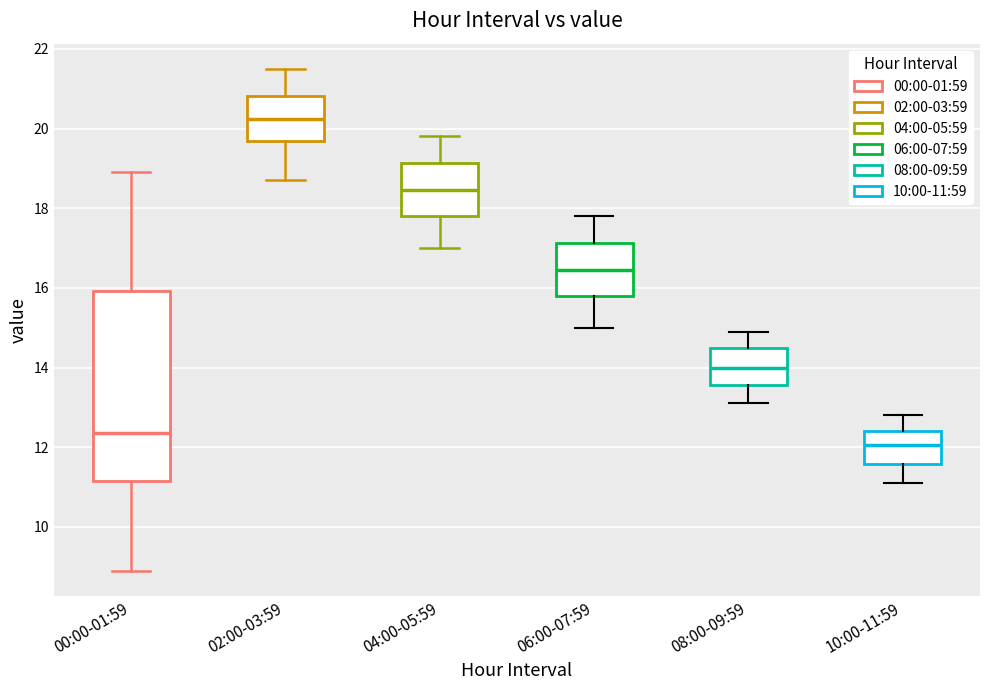

Reading left to right, read every box against the y-axis: the position of its median line, the range the box covers, and the ends of its whiskers. The values are not printed on the chart, so give them approximately, as read against the axis.

00:00-01:59: median 12.4, box 11.2 to 16.0, whiskers 9.0 to 19.0
02:00-03:59: median 20.2, box 19.6 to 20.8, whiskers 18.8 to 21.6
04:00-05:59: median 18.4, box 17.8 to 19.2, whiskers 17.0 to 19.8
06:00-07:59: median 16.4, box 15.8 to 17.2, whiskers 15.0 to 17.8
08:00-09:59: median 14.0, box 13.6 to 14.6, whiskers 13.2 to 15.0
10:00-11:59: median 12.0, box 11.6 to 12.4, whiskers 11.2 to 12.8